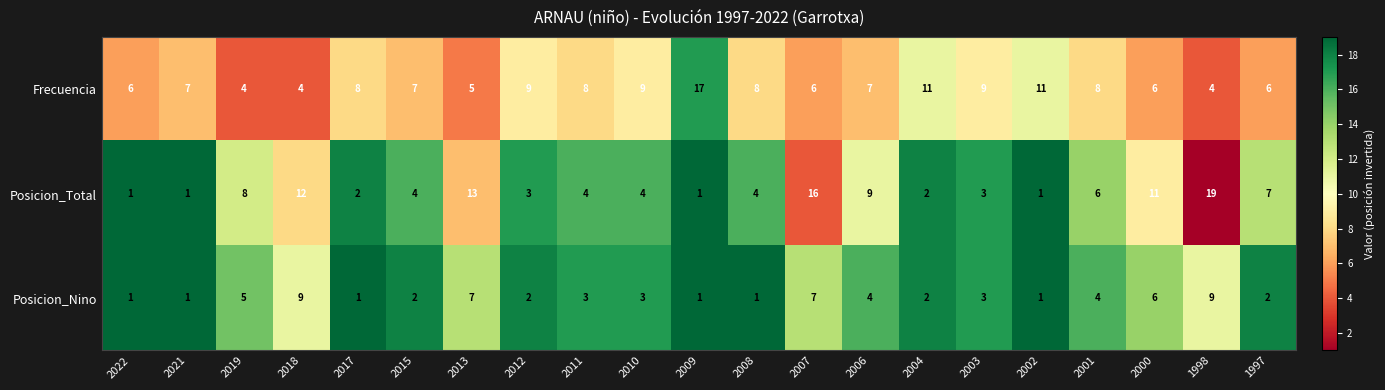

Which category has the highest value across all series?

1998